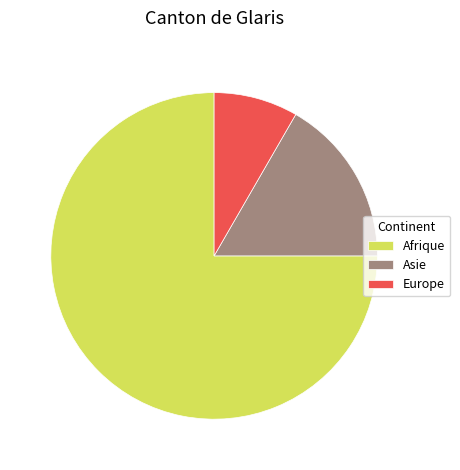

Which has a higher value, Afrique or Asie?

Afrique